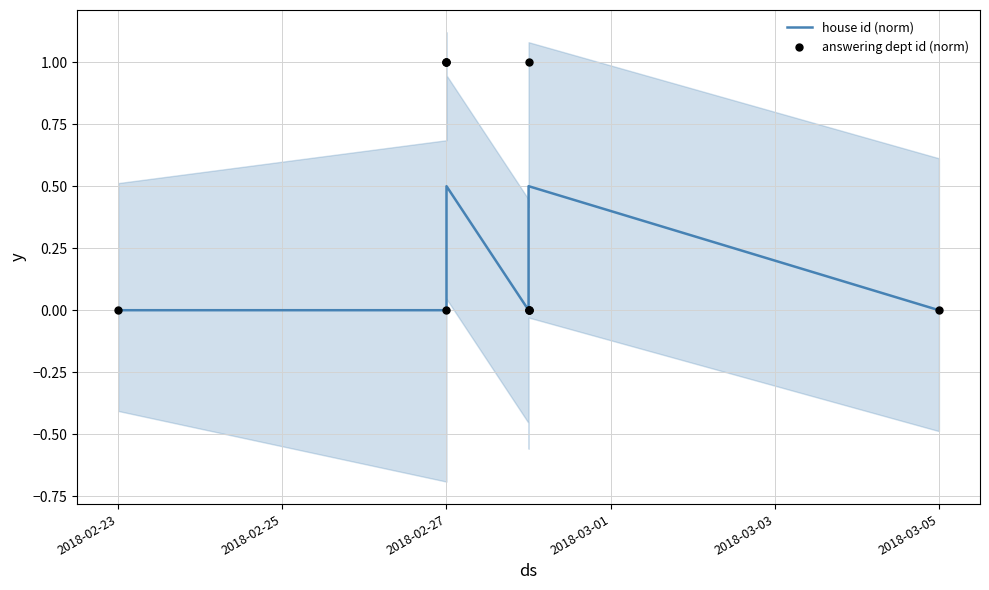

Which series has the largest Y range (max minus min)?

answering dept id (norm)